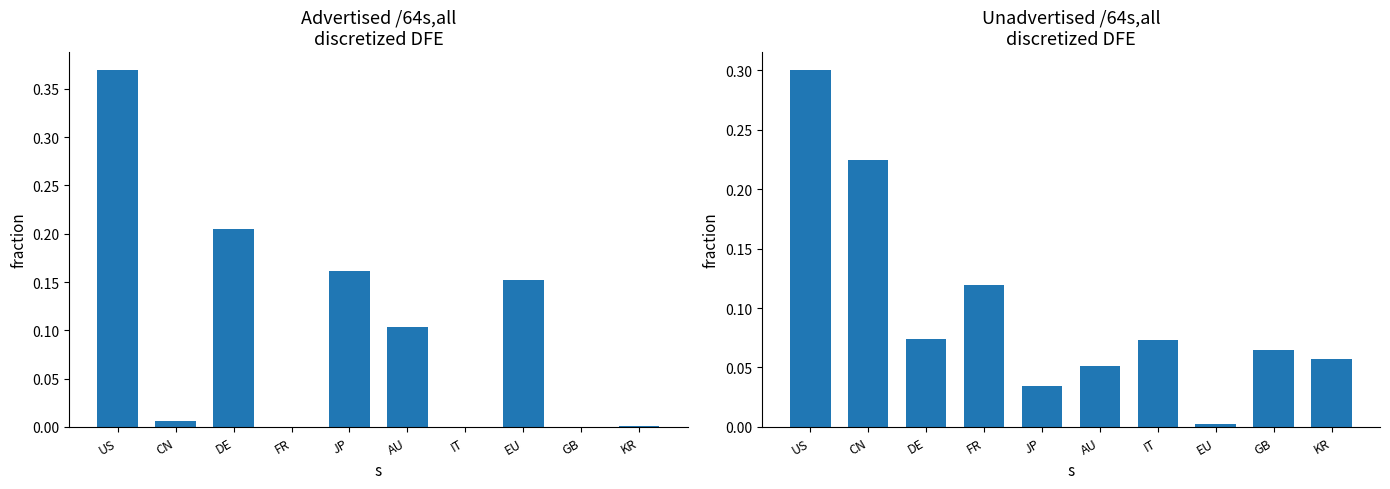

What are all the series names shown in the legend?

Advertised /64s, Unadvertised /64s